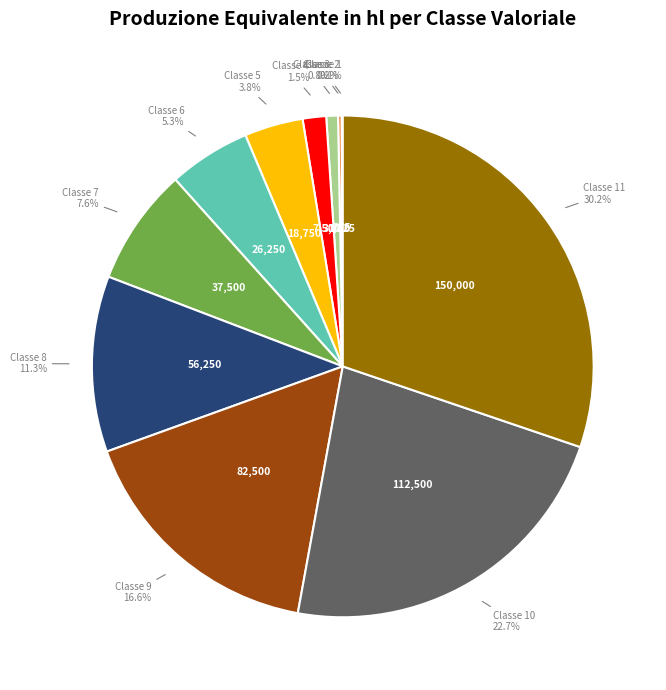

Is there any slice that represents more than half of the pie?

No